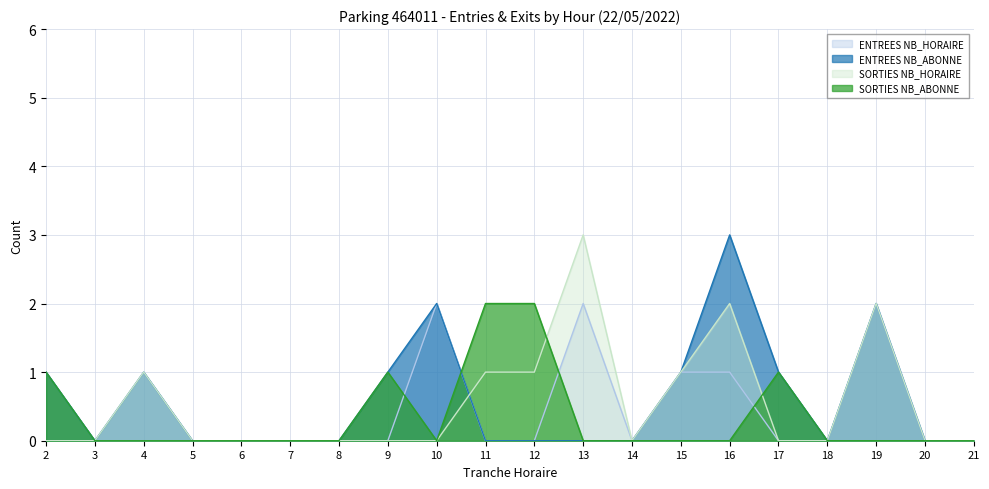

Reading left to right, transcribe all the data shown in this chart.

ENTREES NB_HORAIRE: 2=0	3=0	4=0	5=0	6=0	7=0	8=0	9=0	10=2	11=0	12=0	13=2	14=0	15=1	16=1	17=0	18=0	19=2	20=0	21=0
ENTREES NB_ABONNE: 2=1	3=0	4=1	5=0	6=0	7=0	8=0	9=1	10=2	11=0	12=0	13=0	14=0	15=1	16=3	17=1	18=0	19=2	20=0	21=0
SORTIES NB_HORAIRE: 2=0	3=0	4=1	5=0	6=0	7=0	8=0	9=0	10=0	11=1	12=1	13=3	14=0	15=1	16=2	17=0	18=0	19=2	20=0	21=0
SORTIES NB_ABONNE: 2=1	3=0	4=0	5=0	6=0	7=0	8=0	9=1	10=0	11=2	12=2	13=0	14=0	15=0	16=0	17=1	18=0	19=0	20=0	21=0